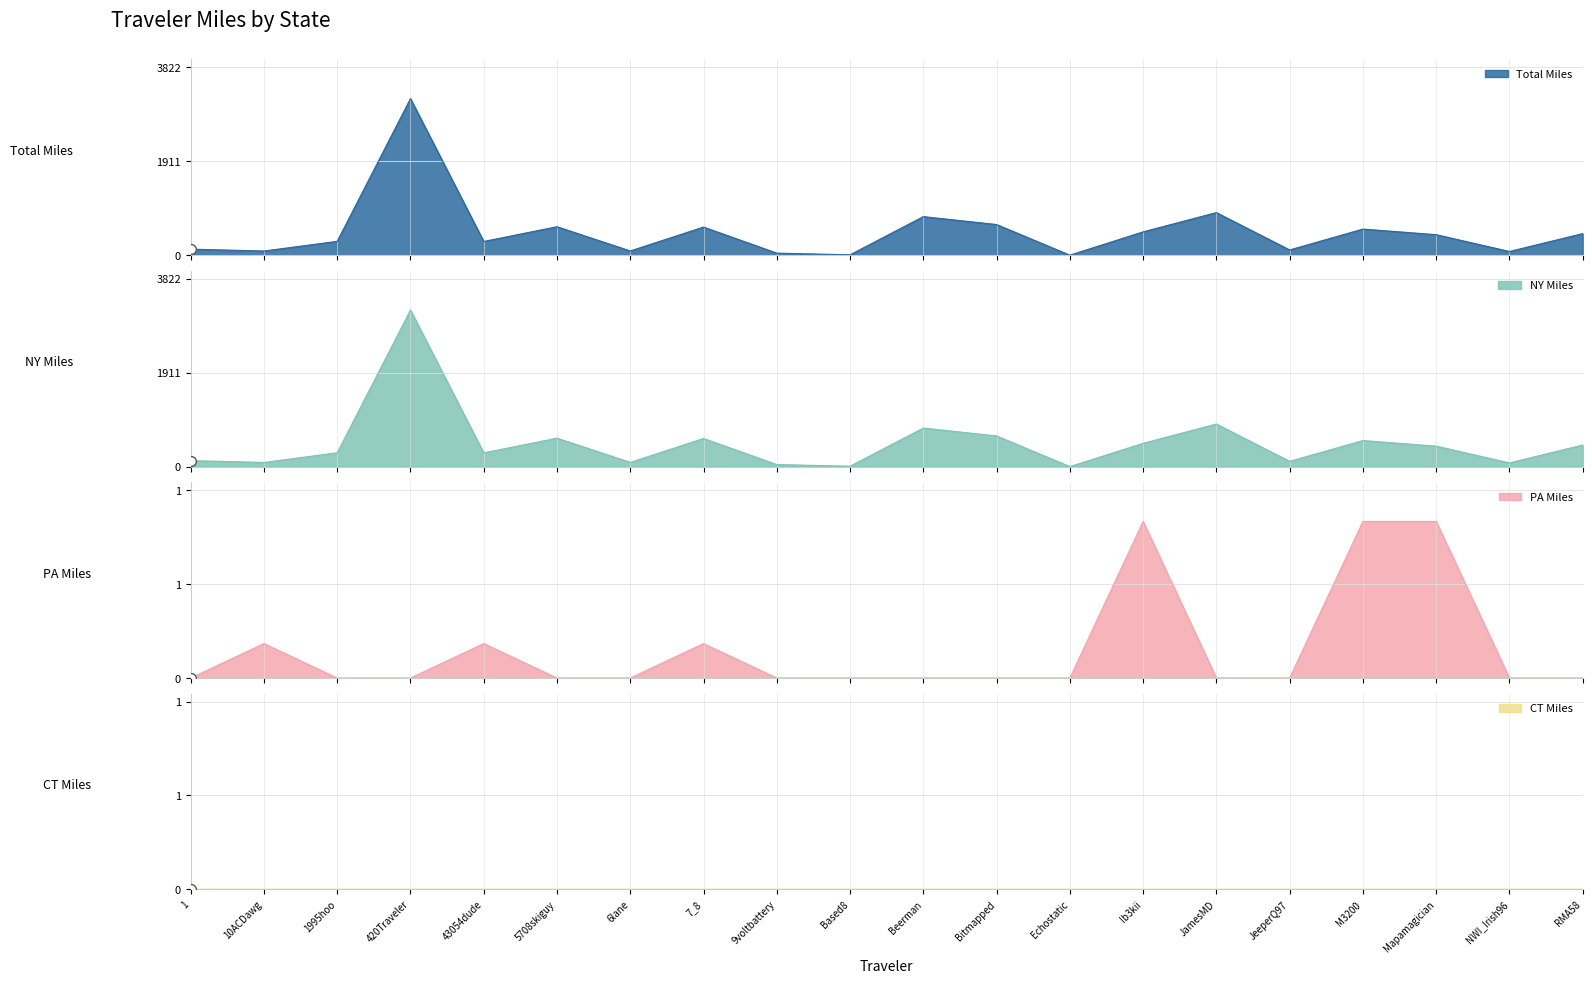

True or false: NY and Total cross at least once.

False